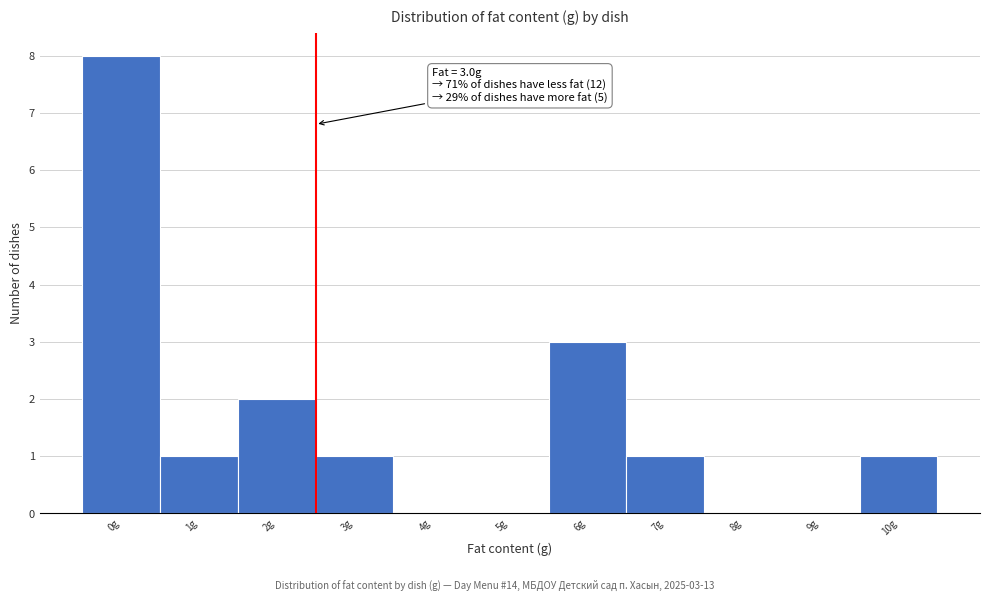

Reading left to right, extract all data points from this chart.

0g=8	1g=1	2g=2	3g=1	4g=0	5g=0	6g=3	7g=1	8g=0	9g=0	10g=1